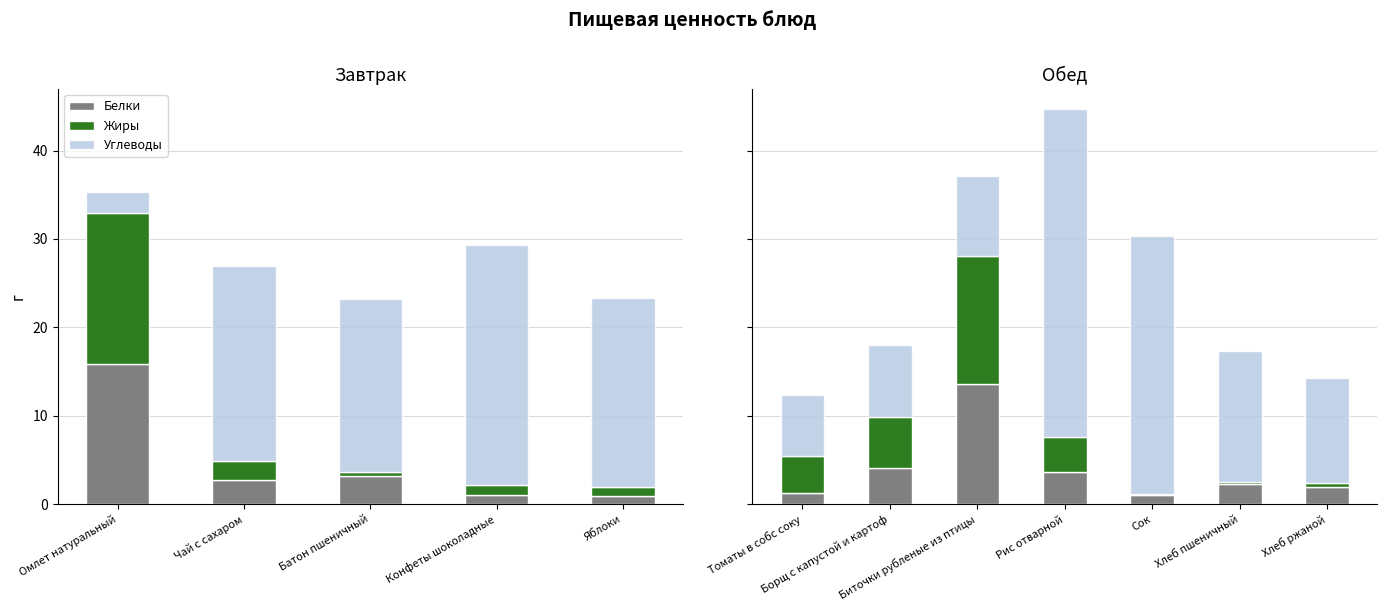

Is it true that Белки equals 1.0 at Сок?

True